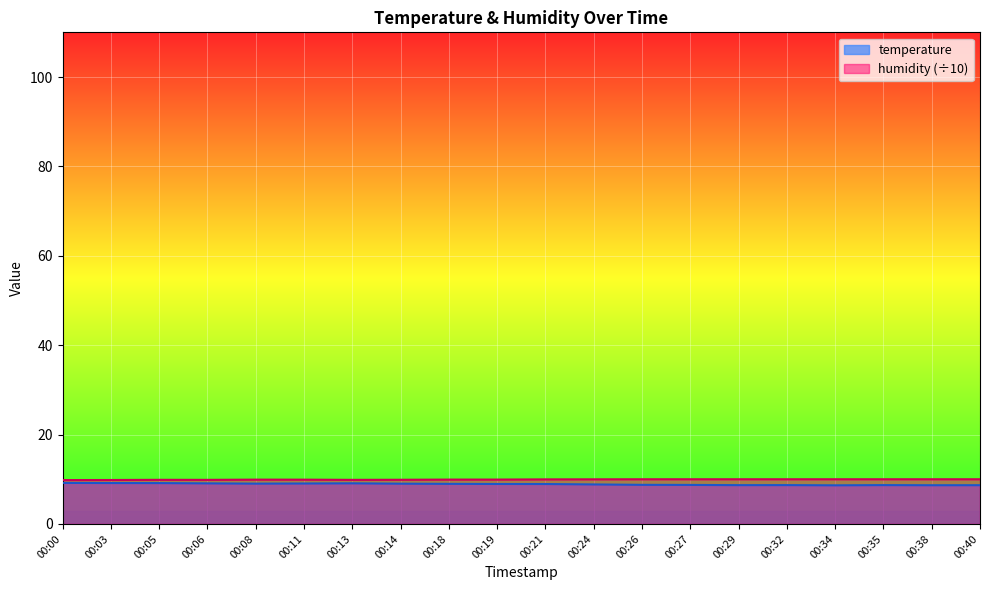

Which series changed the most between 00:06 and 00:32?

temperature